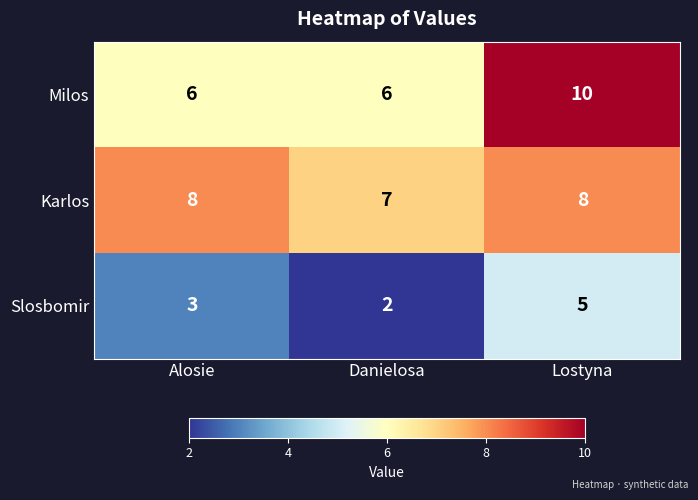

Is it true that Slosbomir equals 2 at Danielosa?

True